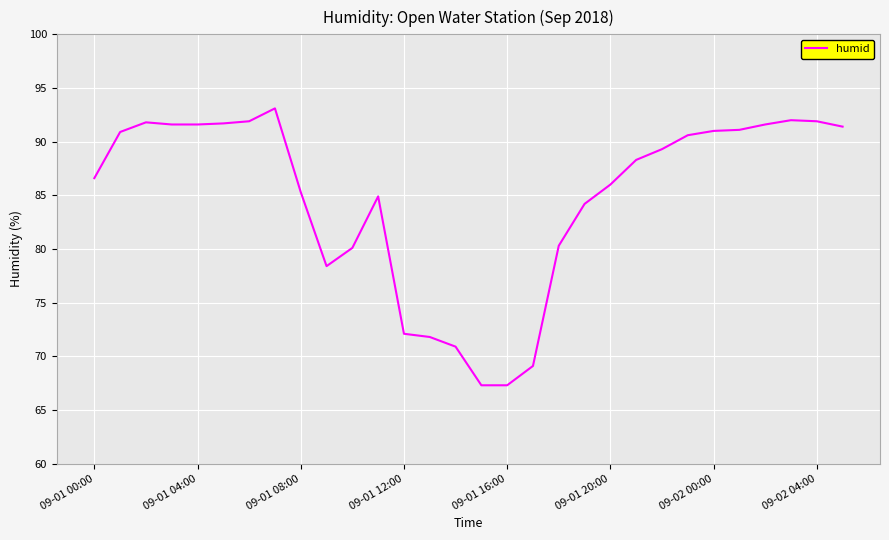

How many series are shown in this chart?

1